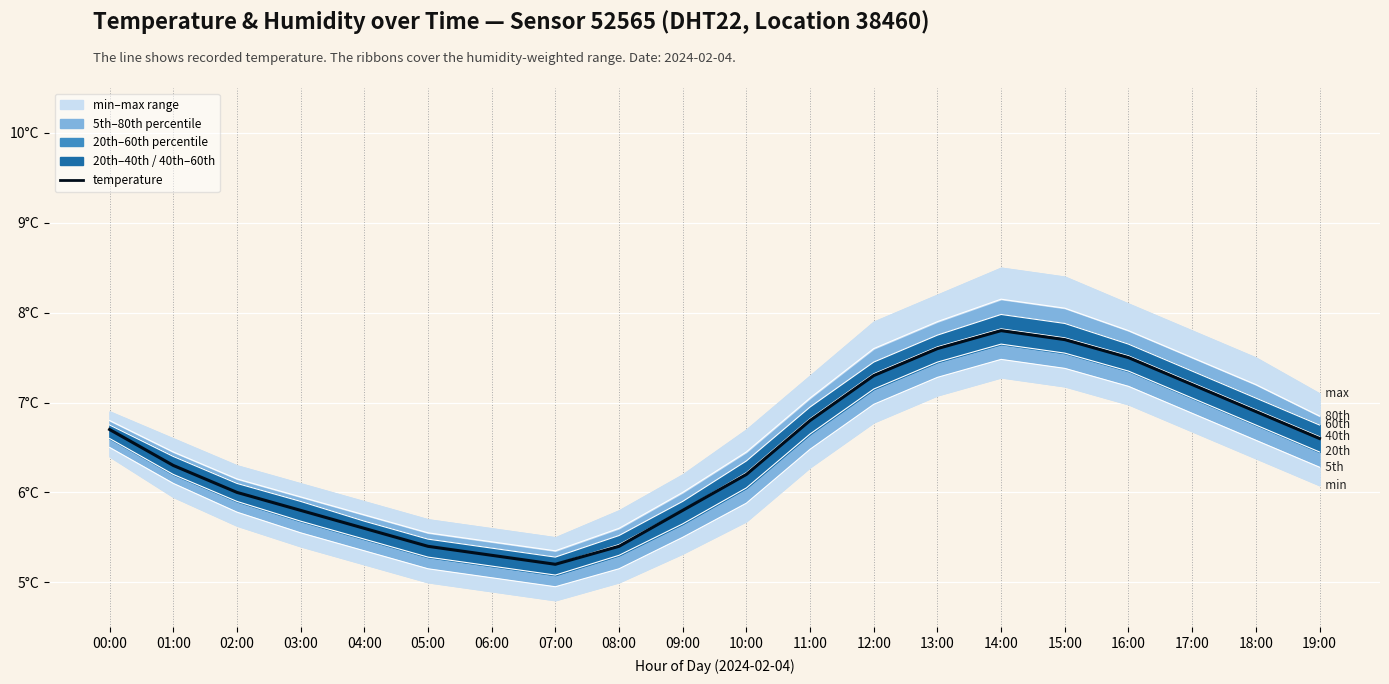

The value at 10:00 is 6.2. True or false?

True